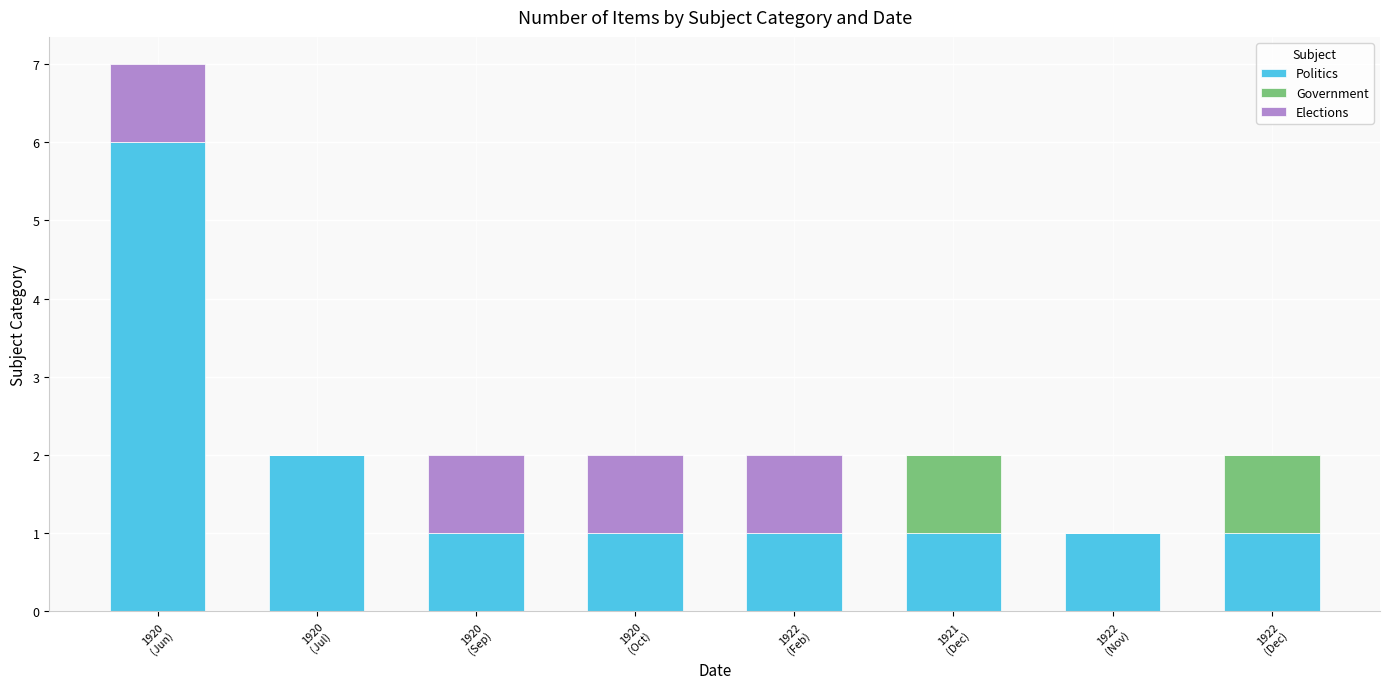

What is the maximum value for Politics?

6